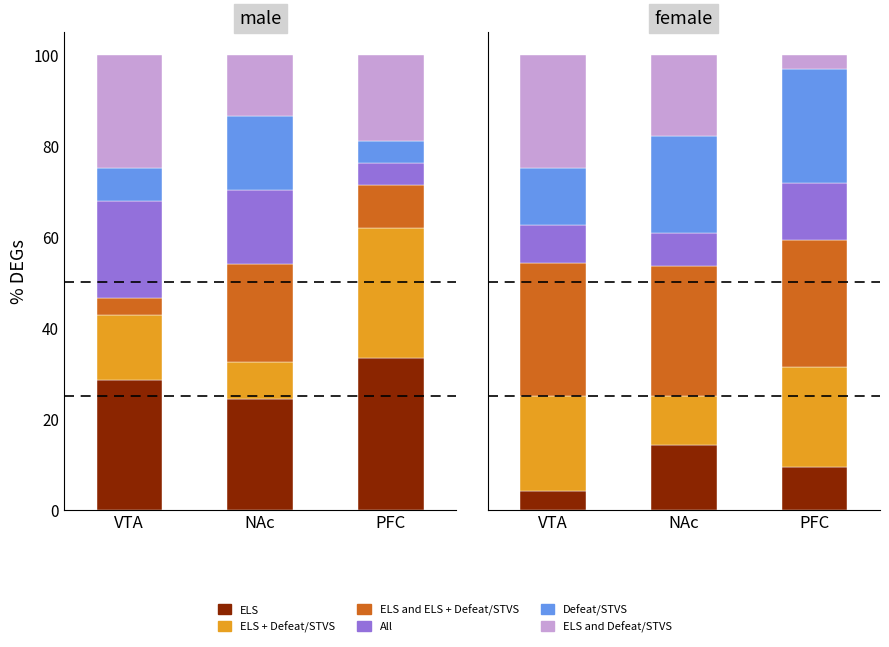

What are all the series names shown in the legend?

ELS, ELS + Defeat/STVS, ELS and ELS + Defeat/STVS, All, Defeat/STVS, ELS and Defeat/STVS